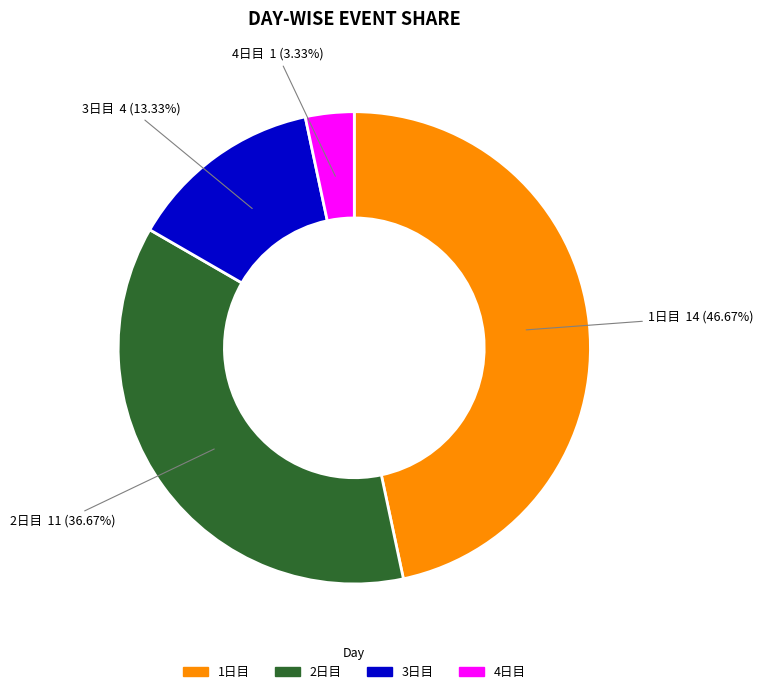

Is there a majority slice in this chart?

No